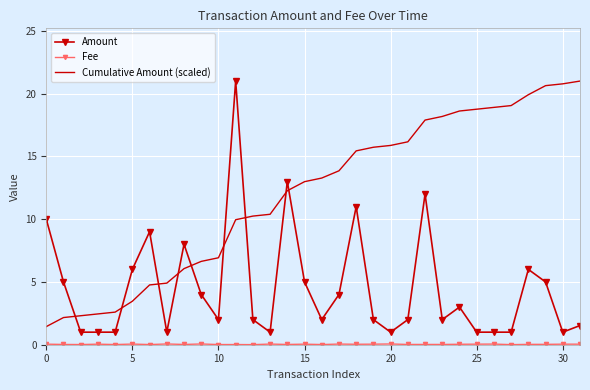

True or false: Cumulative Amount (scaled) and Amount intersect in this chart.

True